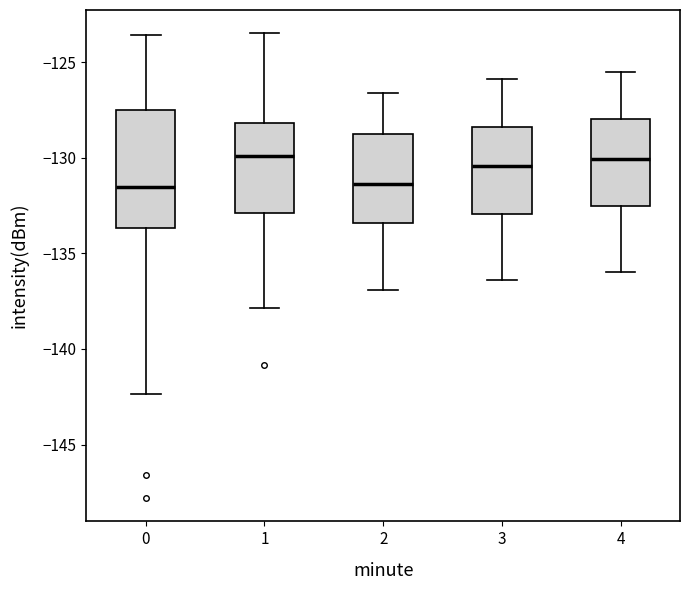

Which box is the tallest, from its lower edge to its upper edge?

0